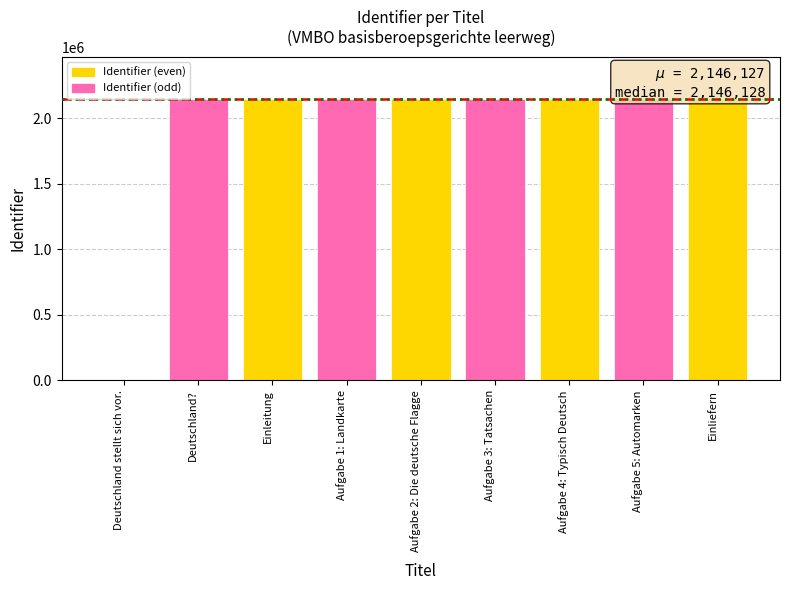

Reading left to right, what are all the values shown in this chart?

Deutschland stellt sich vor.=0	Deutschland?=2146114	Einleitung=2146118	Aufgabe 1: Landkarte=2146123	Aufgabe 2: Die deutsche Flagge=2146127	Aufgabe 3: Tatsachen=2146128	Aufgabe 4: Typisch Deutsch=2146133	Aufgabe 5: Automarken=2146135	Einliefern=2146137